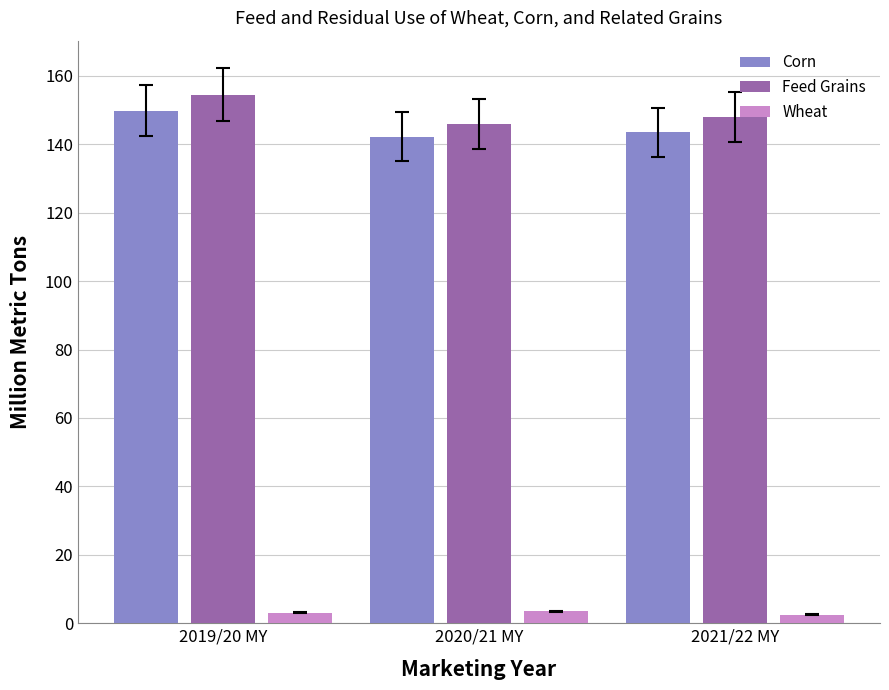

How many data points does each series have?

3